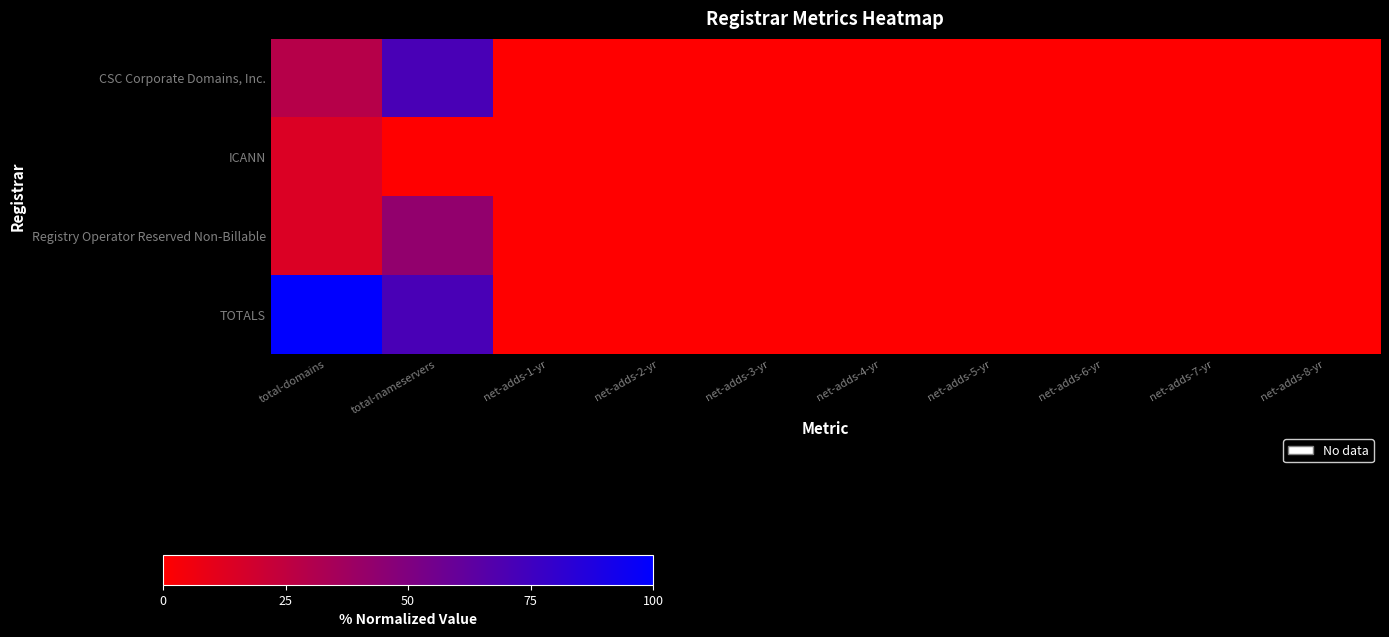

Which series has the widest spread of values?

TOTALS